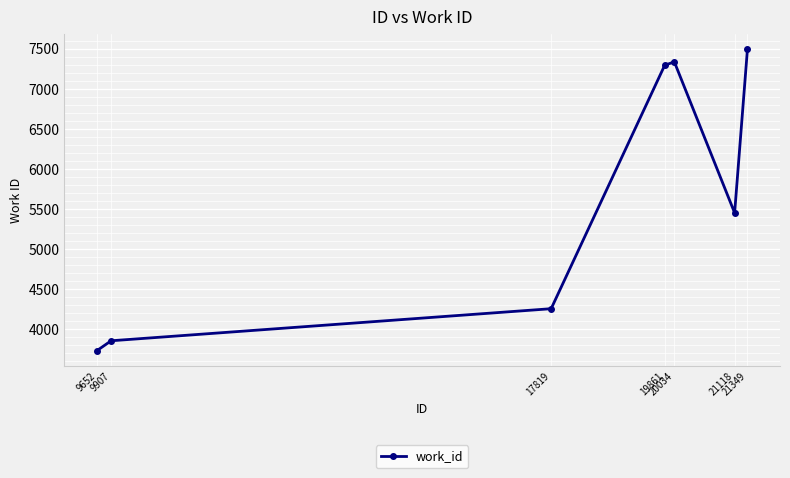

Which category has the lowest value across all series?

9652